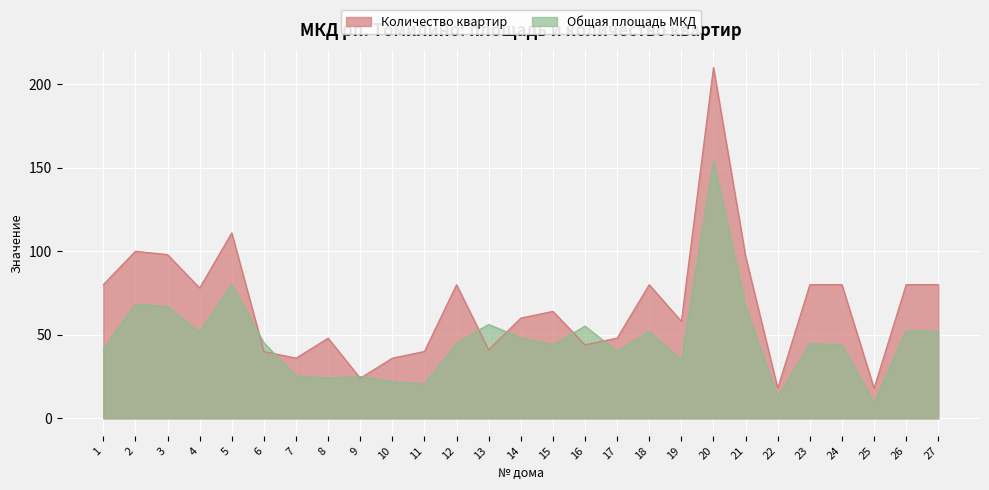

Which category has the highest value across all series?

20